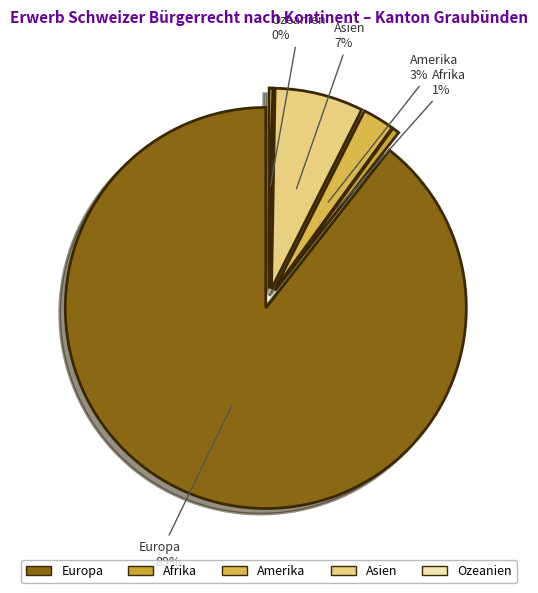

Which category accounts for the majority?

Europa